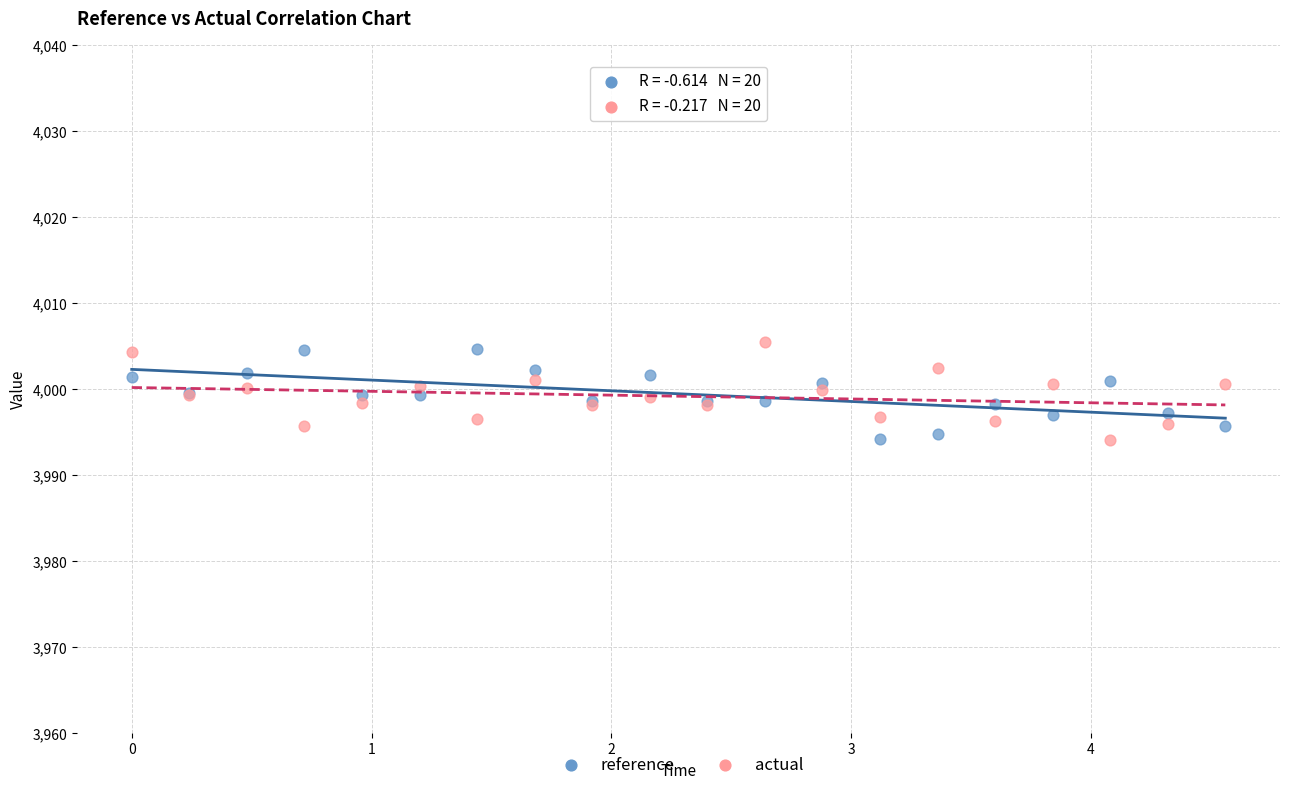

What is the X range (max minus min) for the scatter plot?

4.6